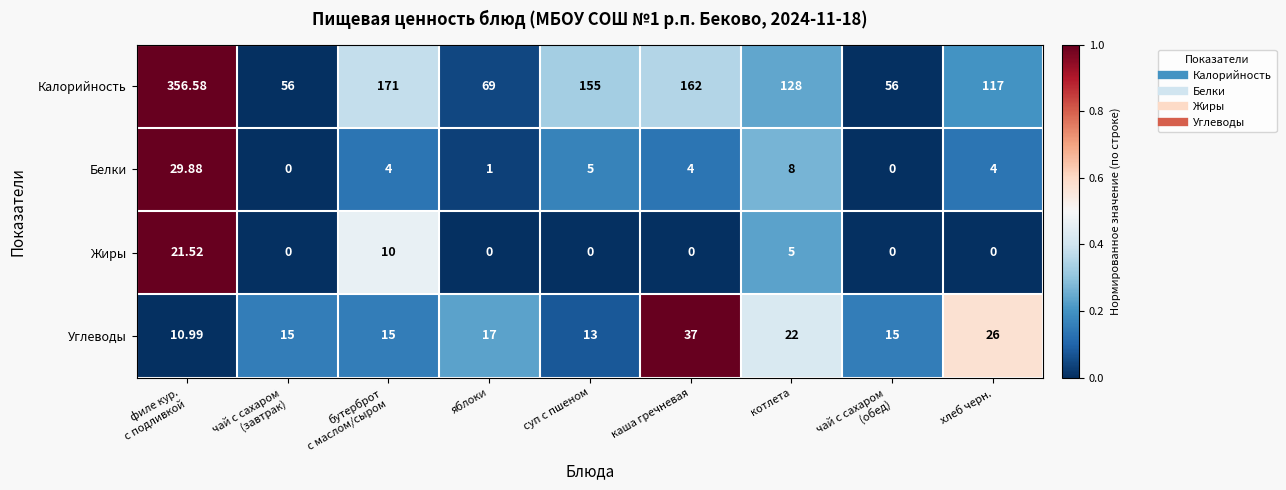

Which category has the highest value across all series?

филе кур.
с подливкой